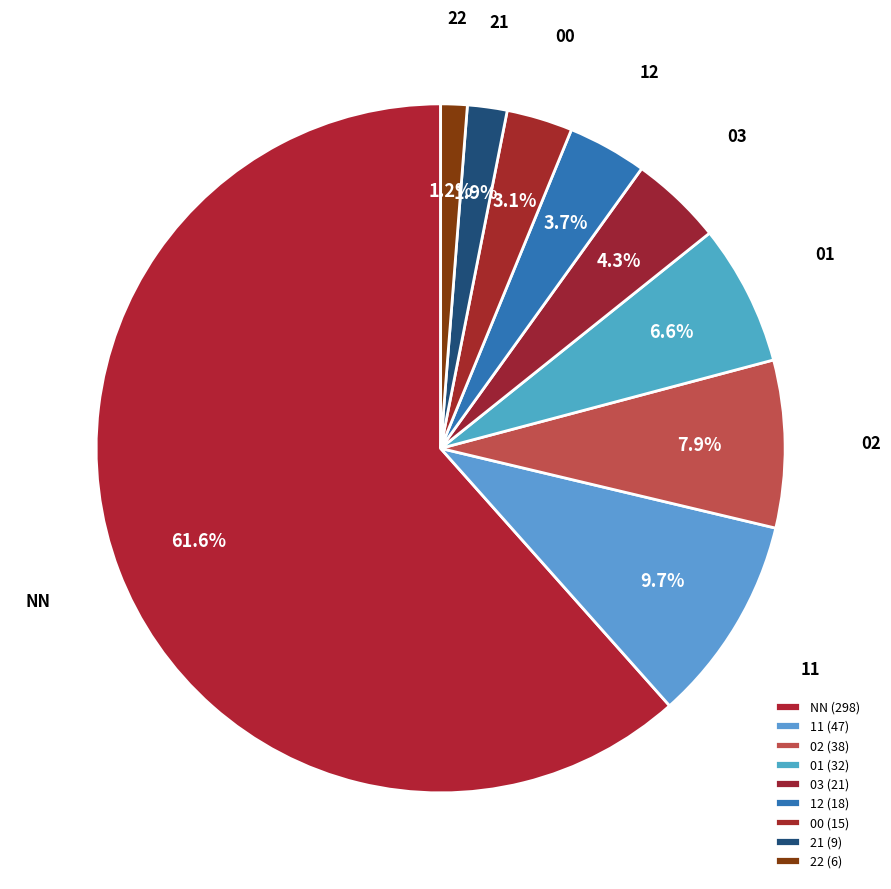

Which slice is the largest?

NN